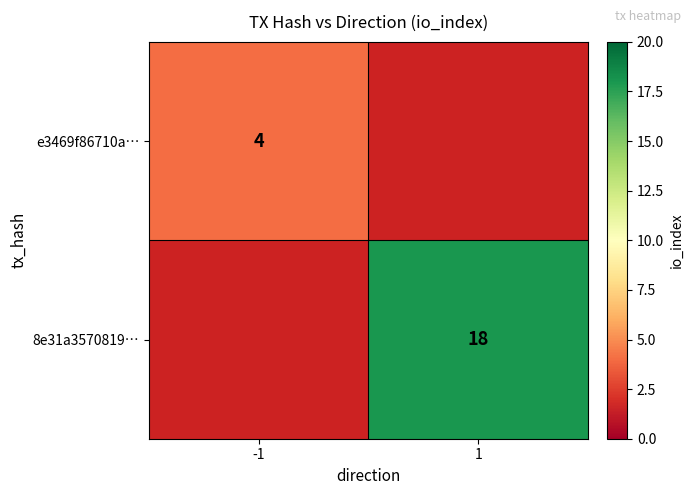

The value of 8e31a3570819… at 1 is 18. True or false?

True